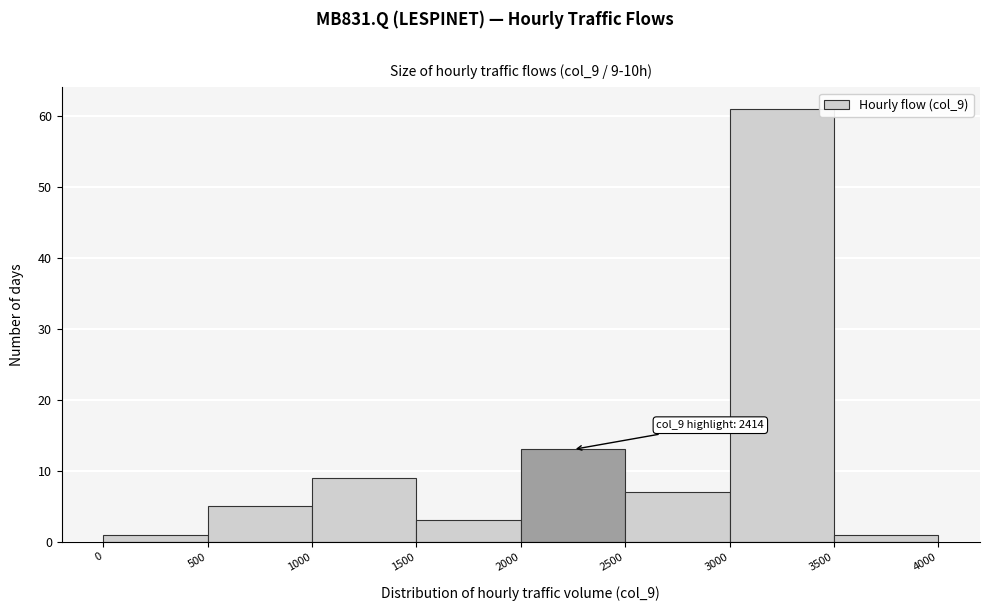

Which range on the x-axis has the tallest bar?

3000 to 3500